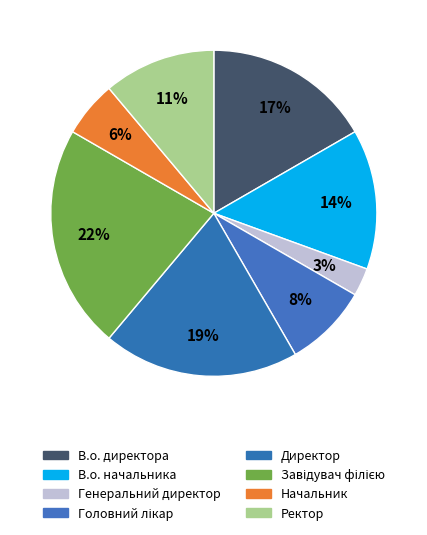

How many segments does this pie chart have?

8